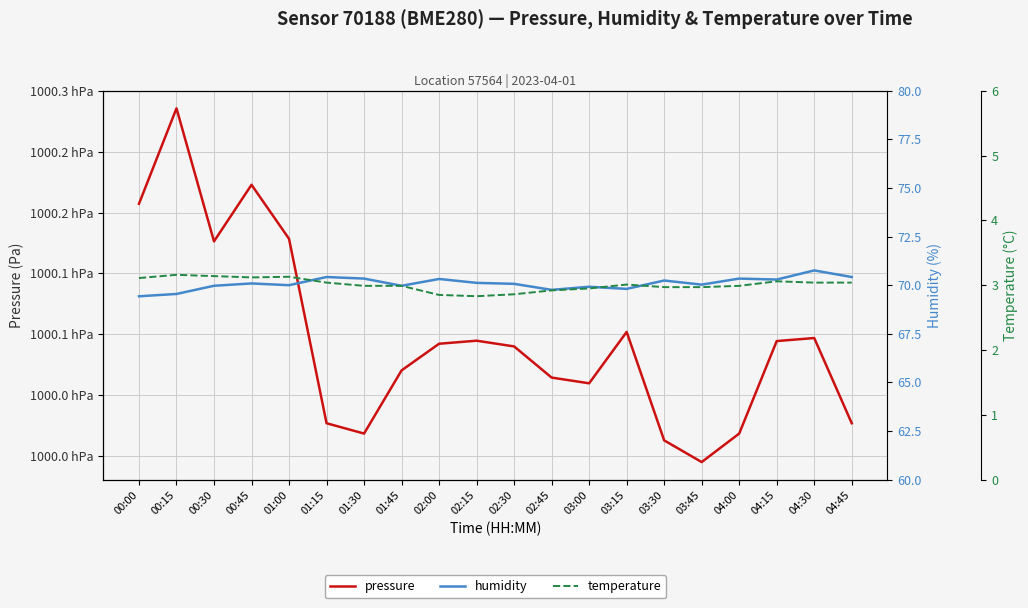

What is the average value of the pressure series?

100009.7